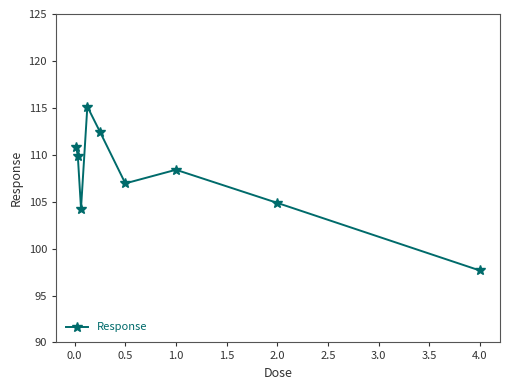

What is the greatest value displayed?

115.1